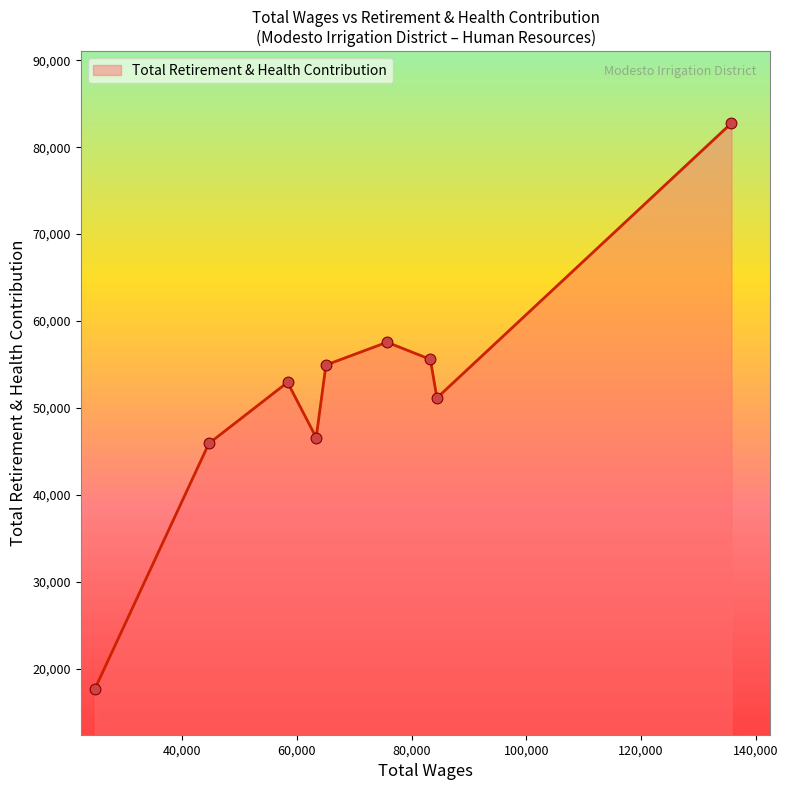

What is the difference between the maximum and minimum values?

65078